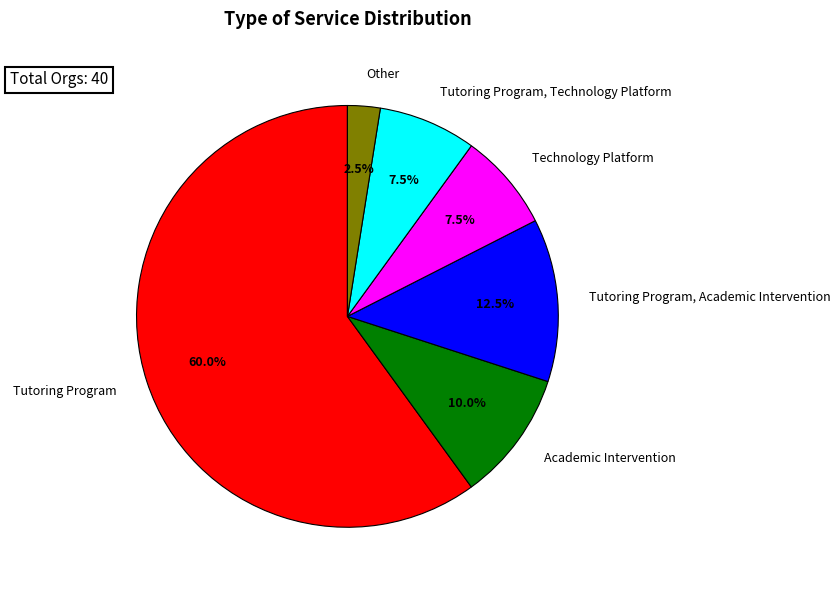

What is the smallest slice in the pie chart?

Other